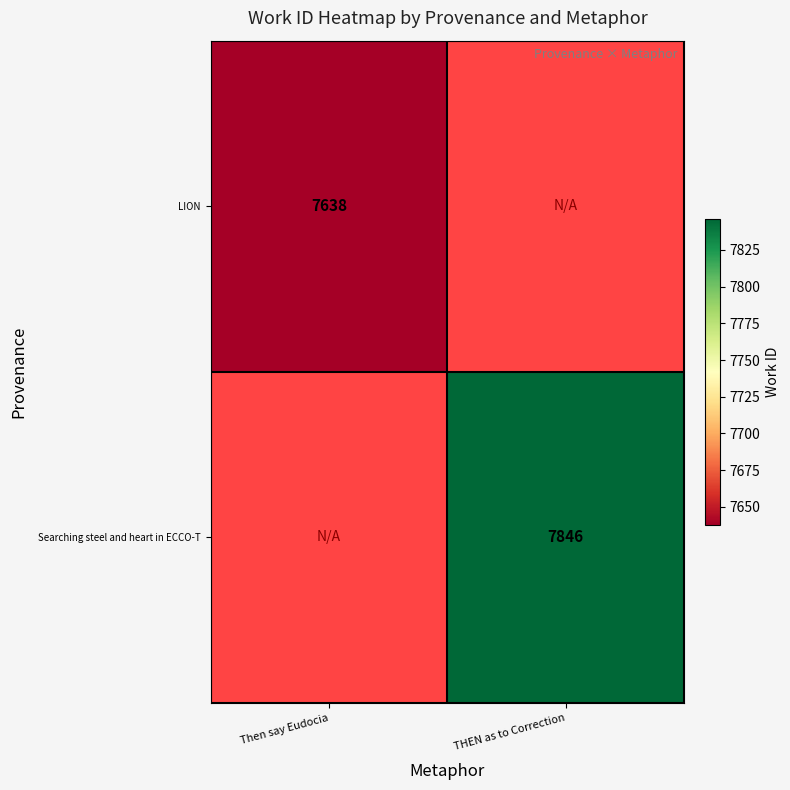

How many series are shown in this chart?

2